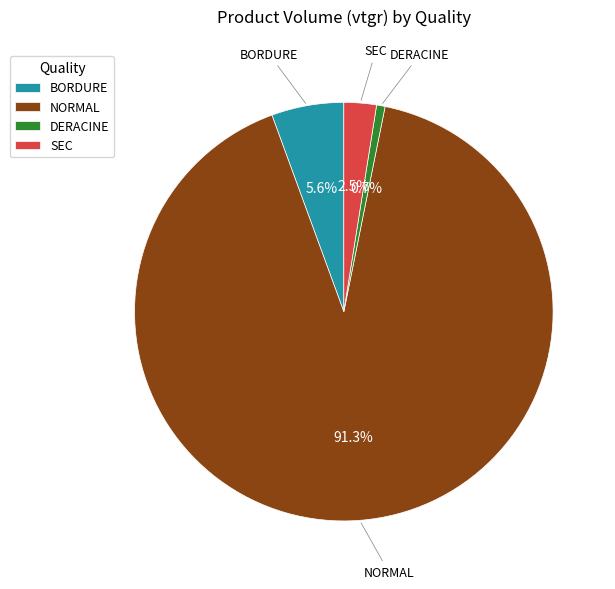

To the nearest percent, what is the difference between the largest and smallest slice percentages?

91%